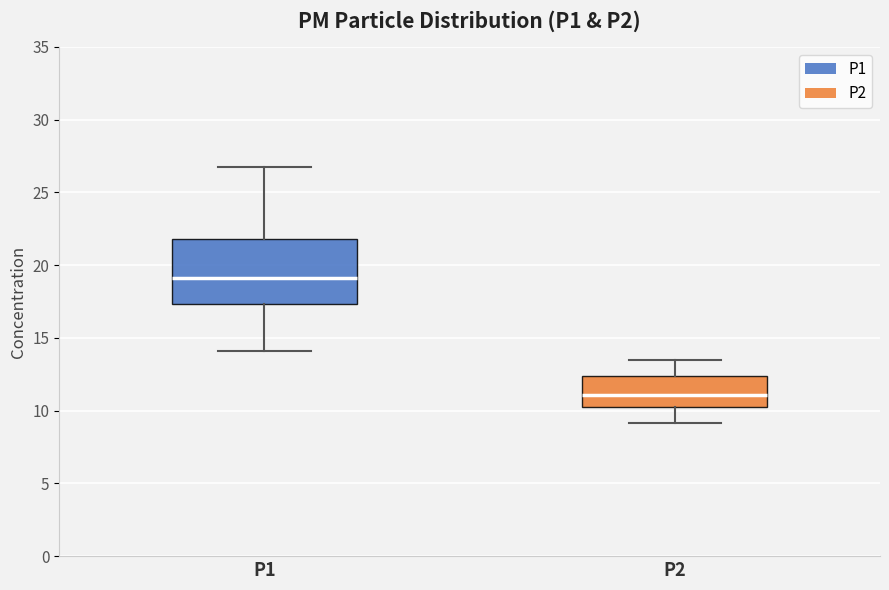

Reading left to right, read every box against the y-axis: the position of its median line, the range the box covers, and the ends of its whiskers. The values are not printed on the chart, so give them approximately, as read against the axis.

P1: median 19.0, box 17.5 to 22.0, whiskers 14.0 to 27.0
P2: median 11.0, box 10.0 to 12.5, whiskers 9.0 to 13.5